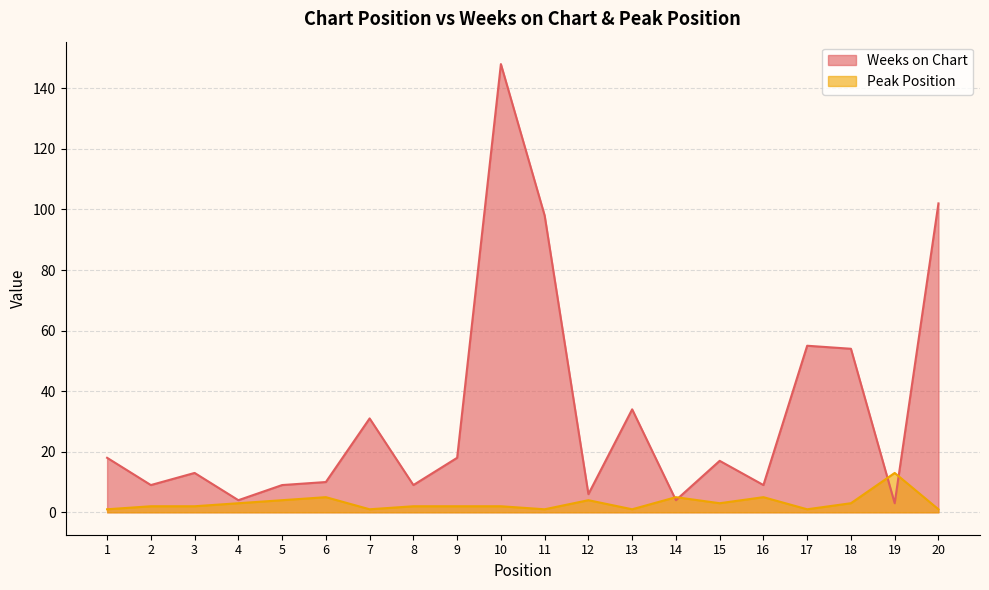

Is the value of Peak Position at 19 greater than the value of Weeks on Chart at 15?

No